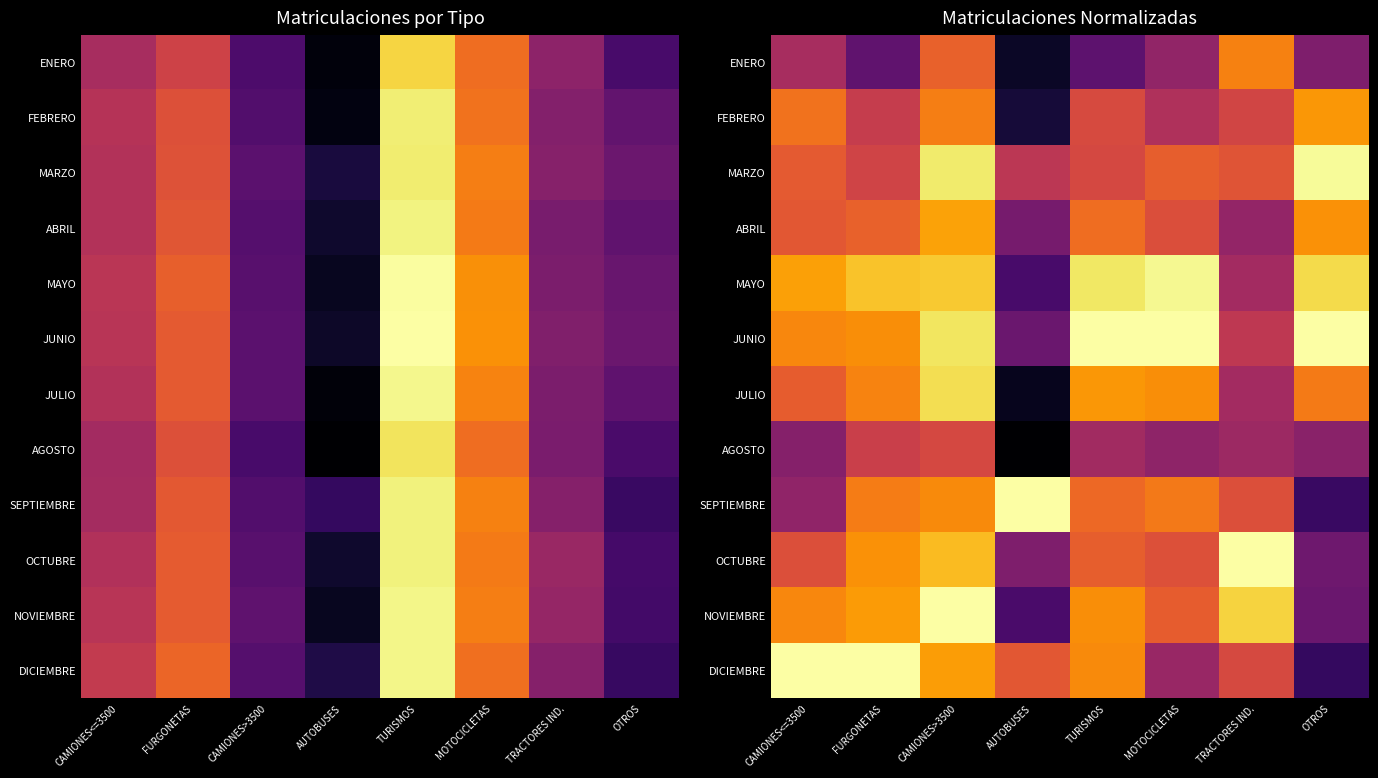

What is the spread (max minus min) of values at CAMIONES>3500?

0.3